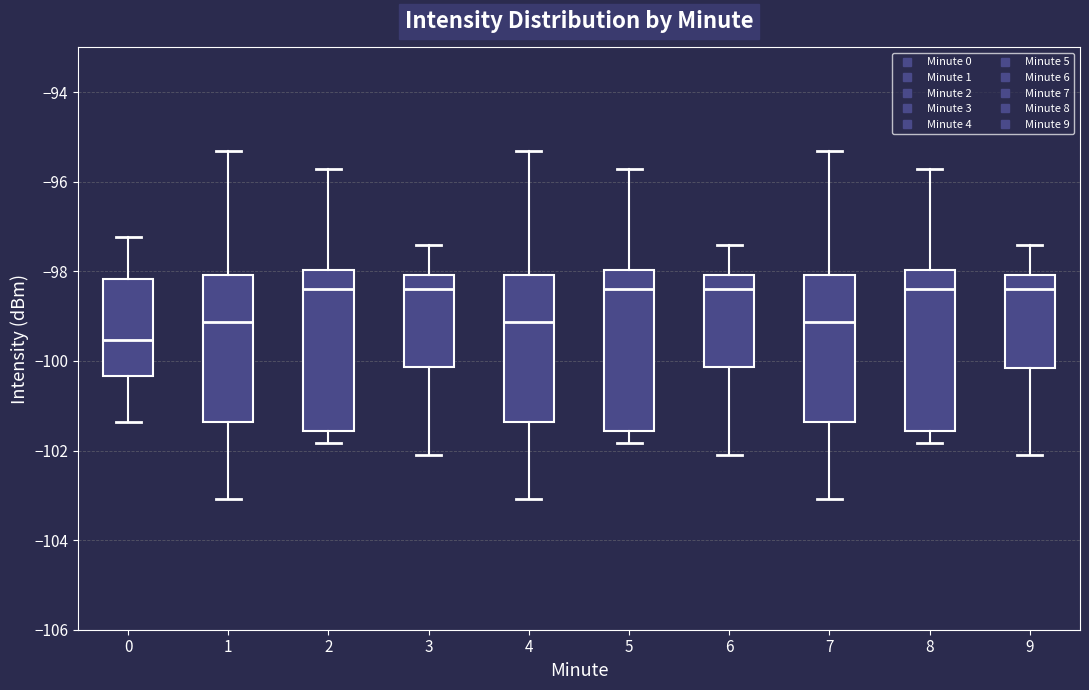

Reading left to right, read every box against the y-axis: the position of its median line, the range the box covers, and the ends of its whiskers. The values are not printed on the chart, so give them approximately, as read against the axis.

0: median -99.6, box -100.4 to -98.2, whiskers -101.4 to -97.2
1: median -99.2, box -101.4 to -98.0, whiskers -103.0 to -95.4
2: median -98.4, box -101.6 to -98.0, whiskers -101.8 to -95.8
3: median -98.4, box -100.2 to -98.0, whiskers -102.2 to -97.4
4: median -99.2, box -101.4 to -98.0, whiskers -103.0 to -95.4
5: median -98.4, box -101.6 to -98.0, whiskers -101.8 to -95.8
6: median -98.4, box -100.2 to -98.0, whiskers -102.2 to -97.4
7: median -99.2, box -101.4 to -98.0, whiskers -103.0 to -95.4
8: median -98.4, box -101.6 to -98.0, whiskers -101.8 to -95.8
9: median -98.4, box -100.2 to -98.0, whiskers -102.2 to -97.4